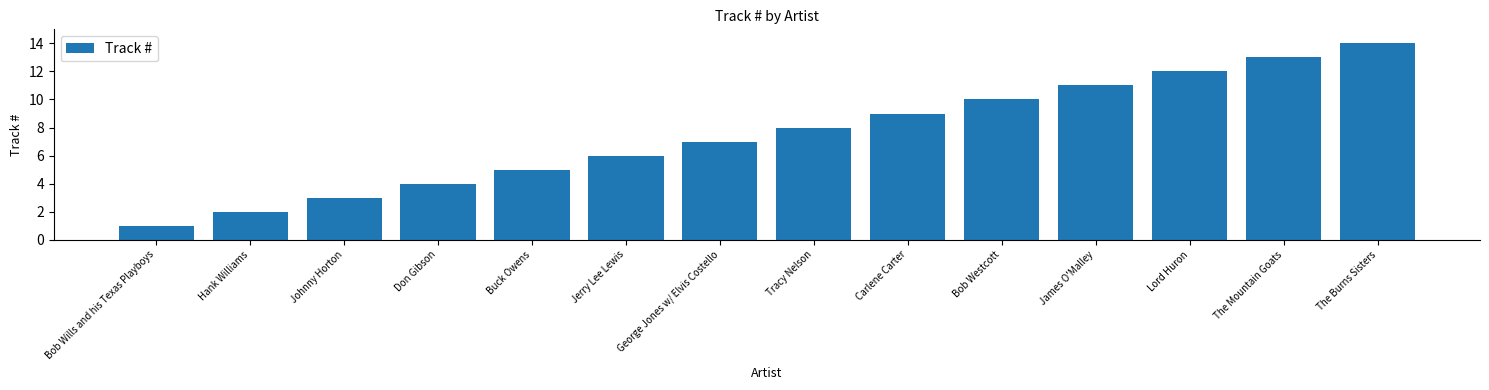

What is the greatest value displayed?

14